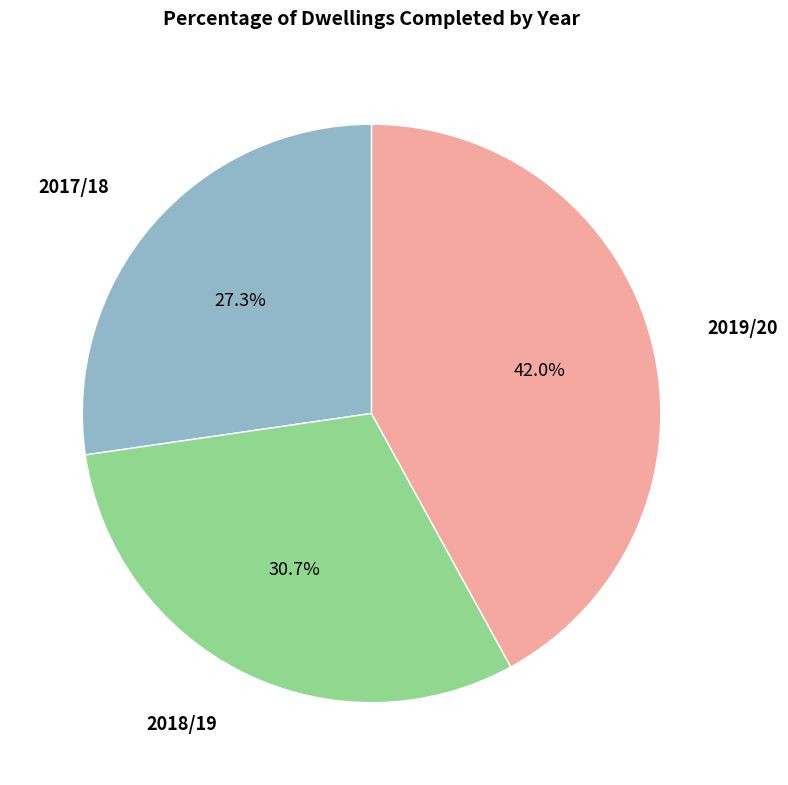

True or false: 2019/20 accounts for 50% of the total.

False